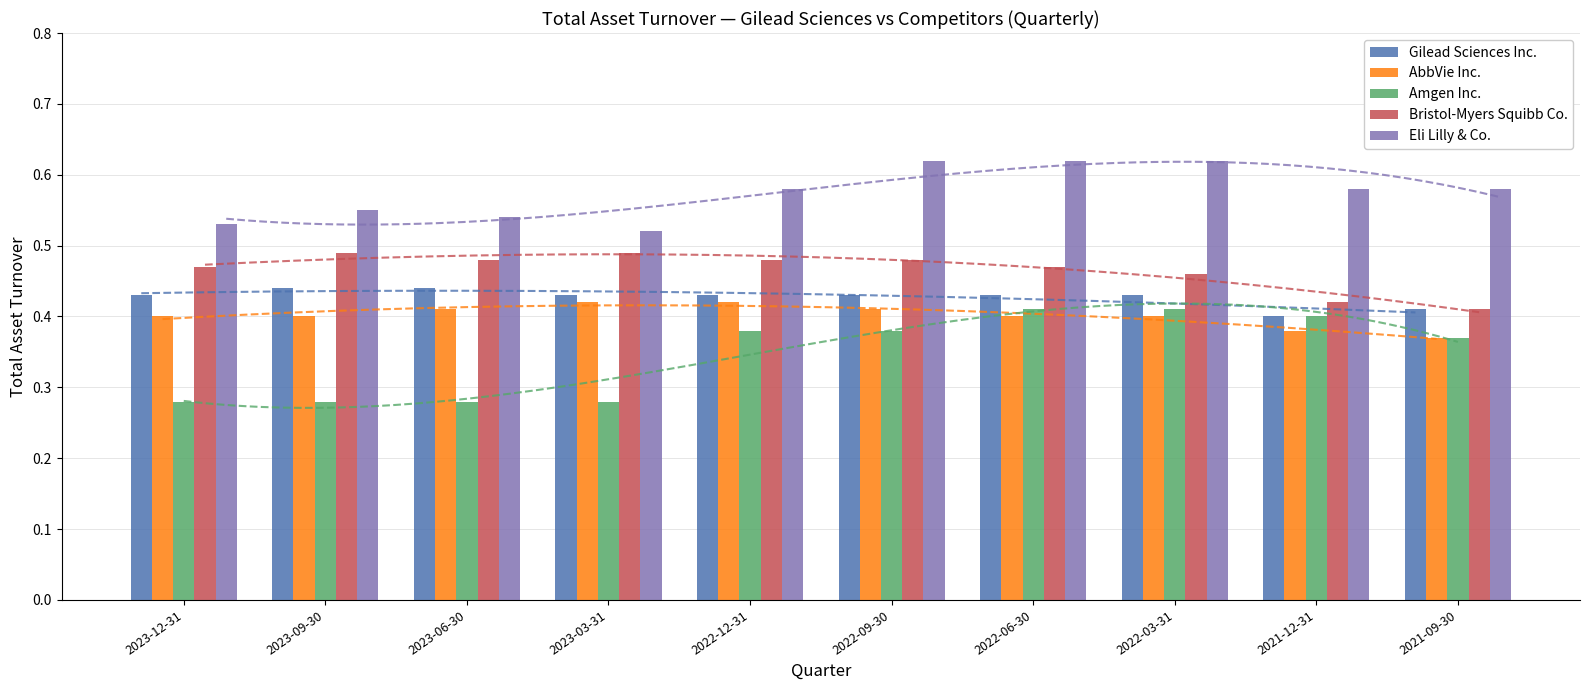

Which series changed the most between 2022-09-30 and 2022-03-31?

Amgen Inc.